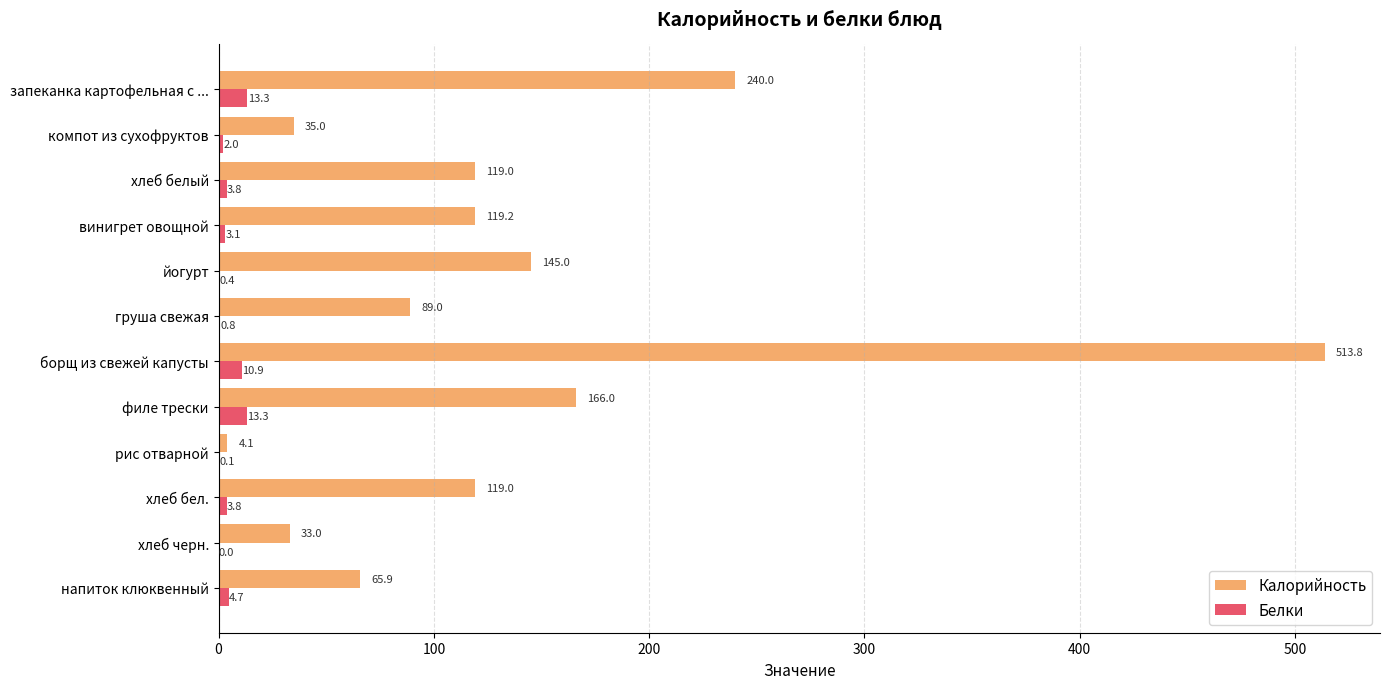

What is the sum of the Белки values at хлеб белый and запеканка картофельная с ...?

17.1